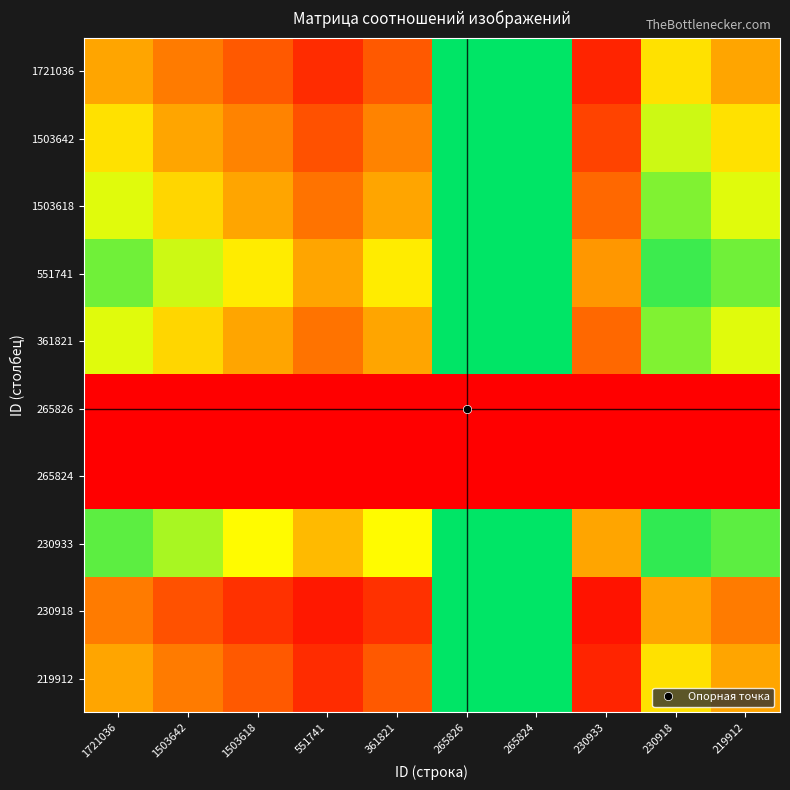

Between 1503618 and 230918, which is larger?

230918